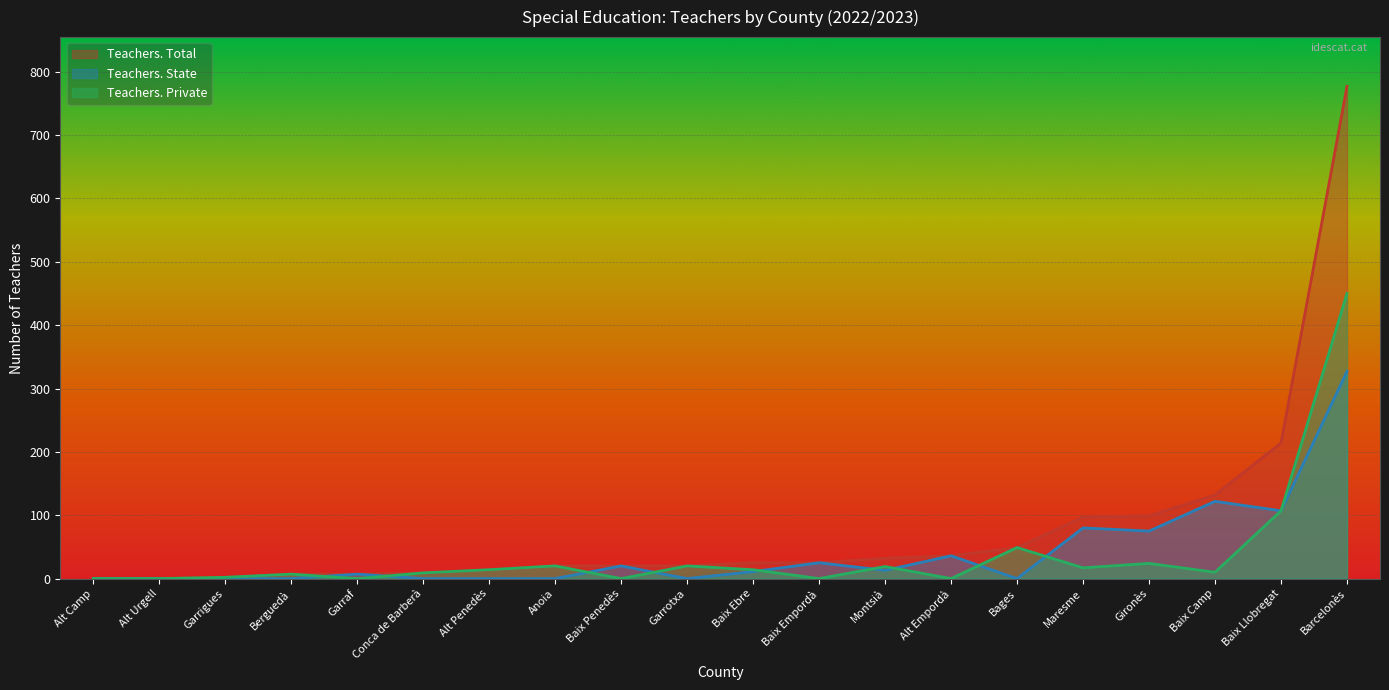

True or false: Teachers. State and Teachers. Total intersect in this chart.

False